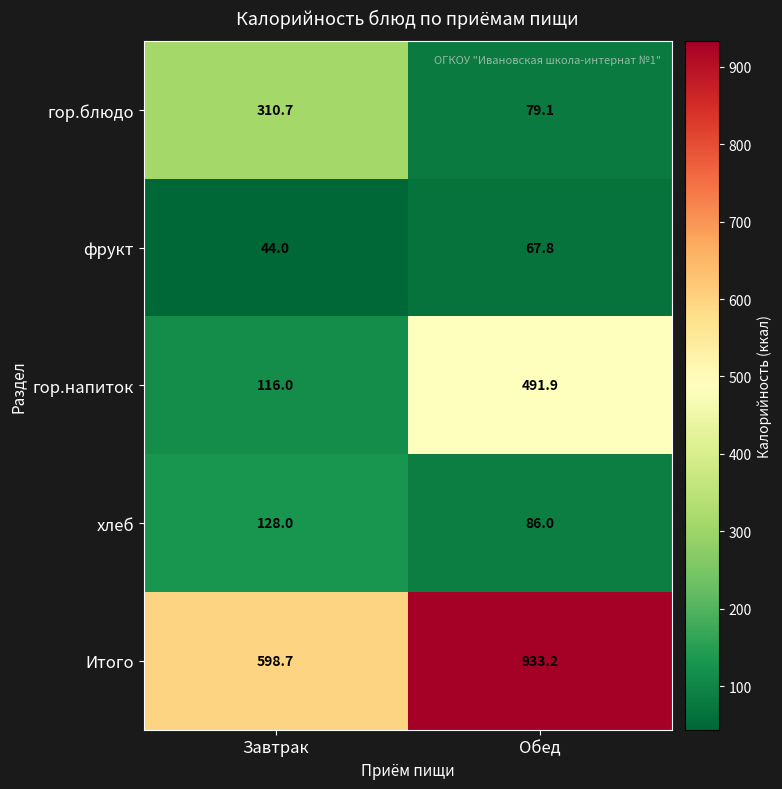

Which series has the largest range (max minus min)?

гор.напиток